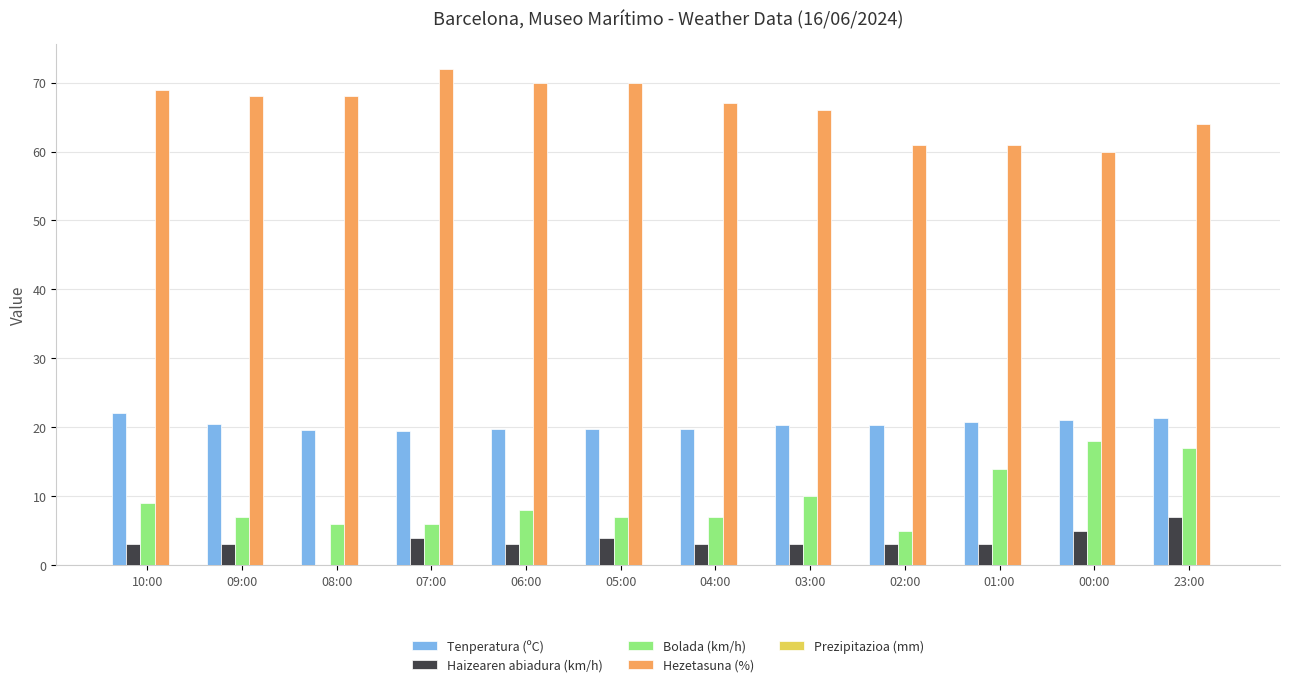

The value of Bolada (km/h) at 01:00 is 8.7. True or false?

False